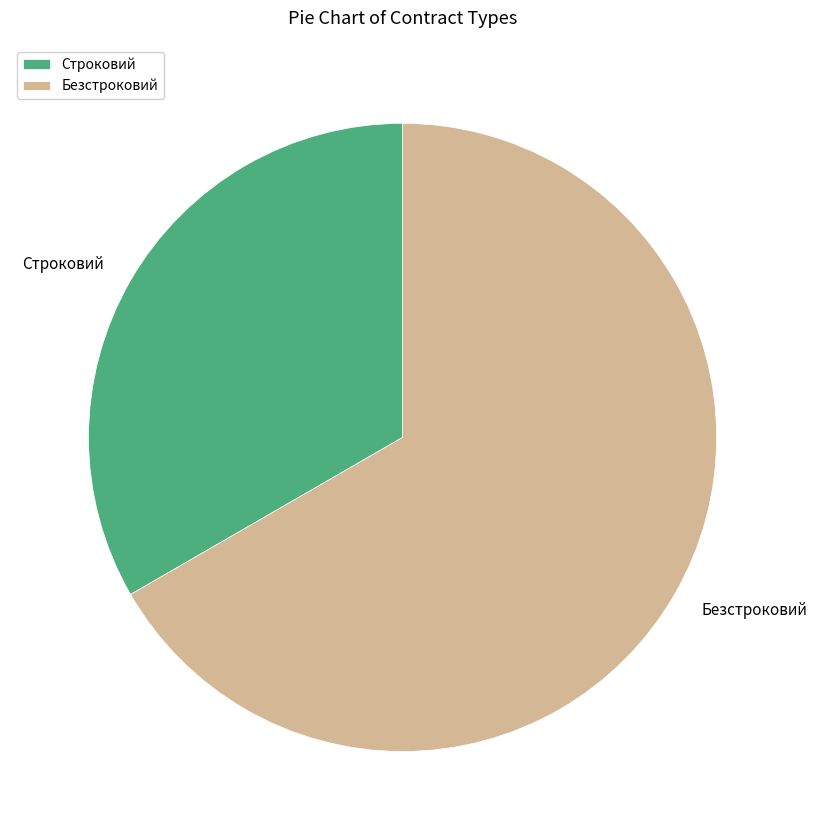

Which slice represents more than half of the pie?

Безстроковий